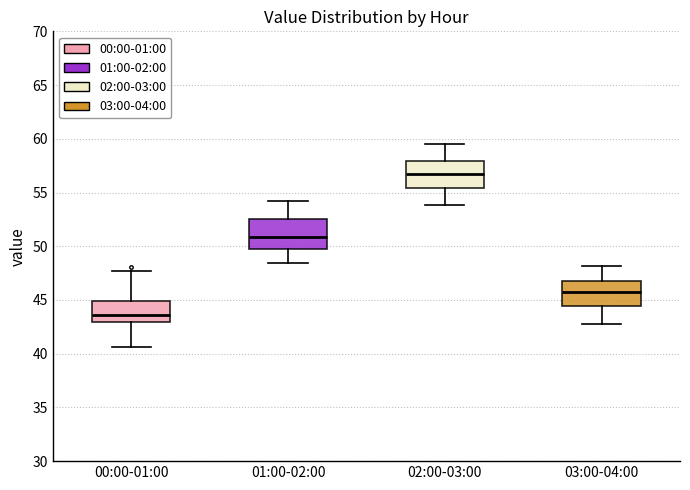

Where is the upper edge of the box for 02:00-03:00 on the y-axis? The values are not printed on the chart, so give them approximately, as read against the axis.

58.0